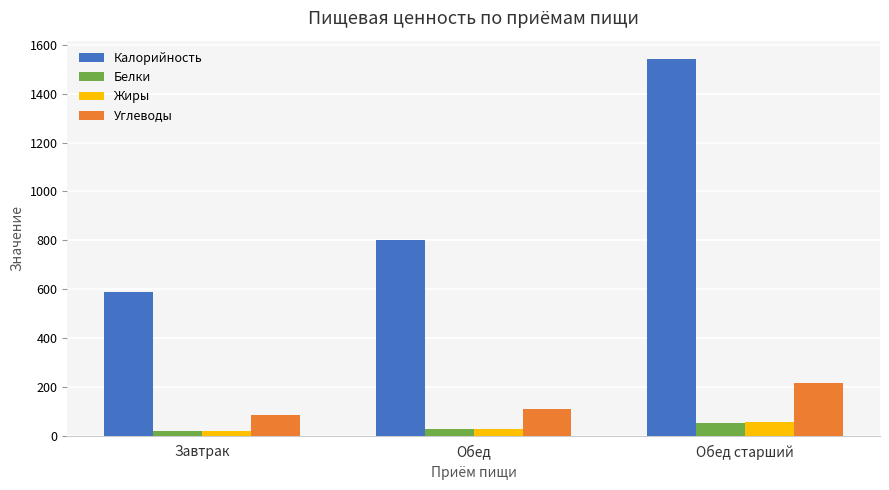

True or false: Калорийность has a value of 892.3 at Обед старший.

False